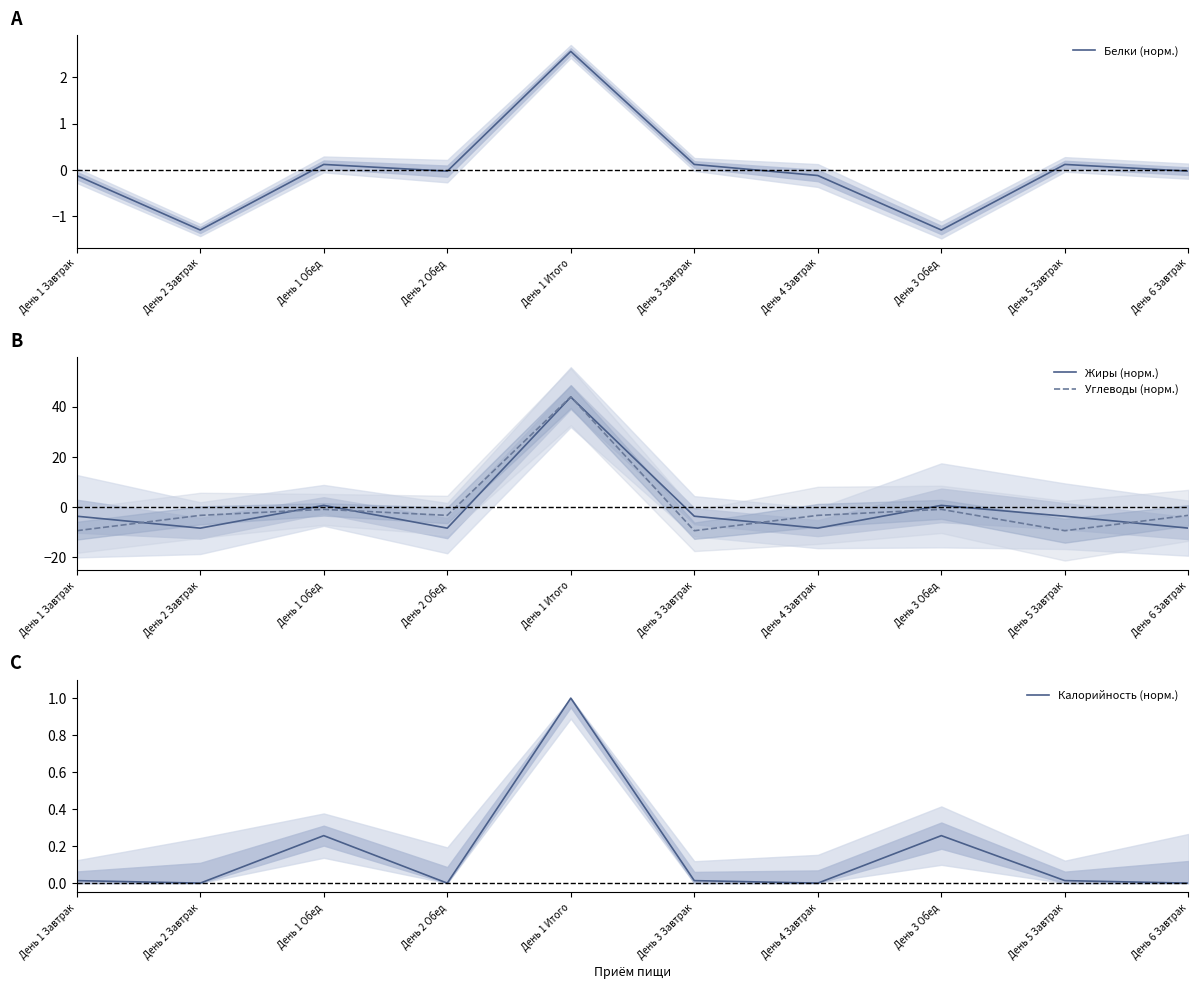

After their last crossing, which series has the higher values: Белки (норм.) or Жиры (норм.)?

Белки (норм.)